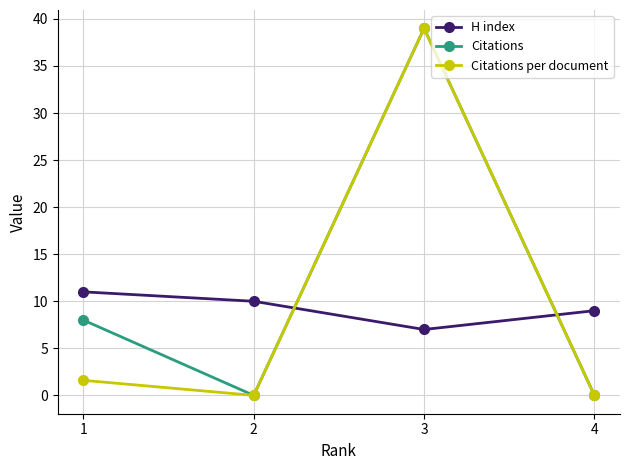

What is the value of the Citations point at the 1st from the left?

8.0